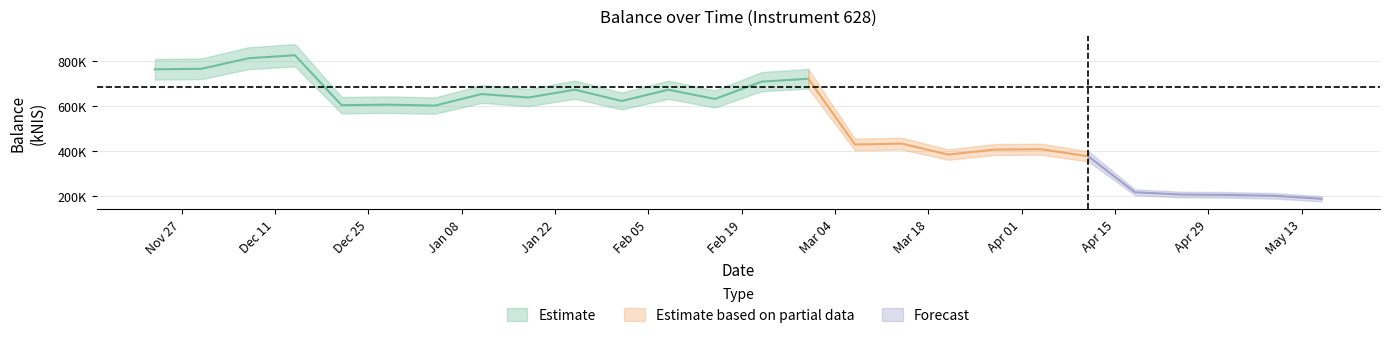

What is the minimum value shown in the chart?

189539.8